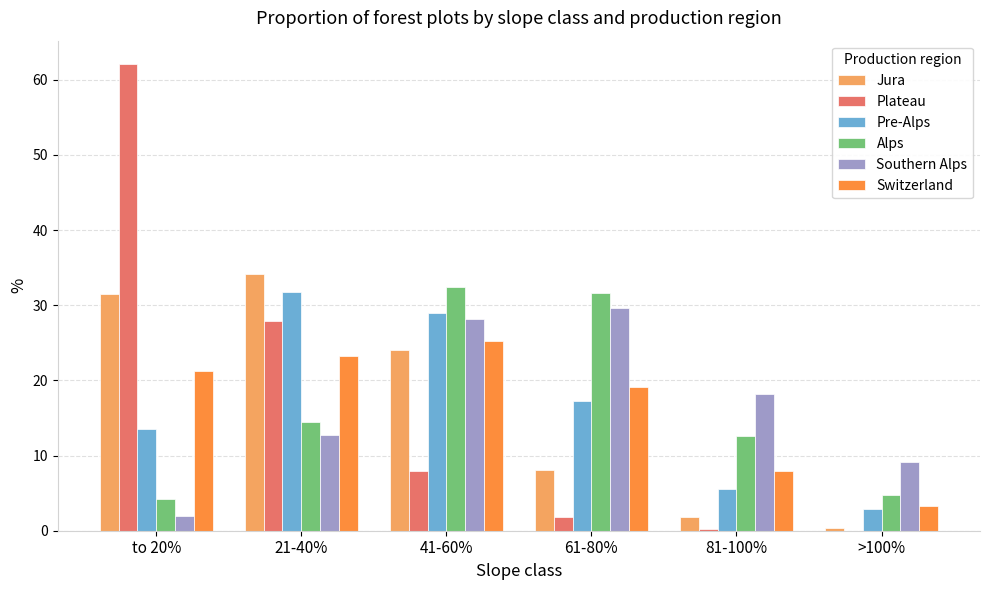

What is the sum of all Southern Alps values?

100.0